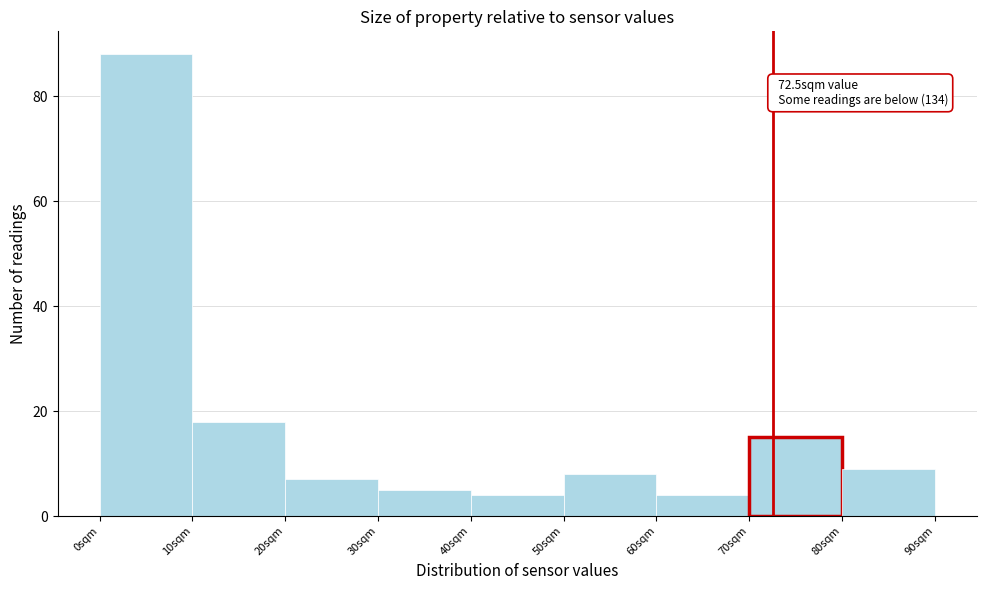

Which range on the x-axis has the tallest bar?

0 to 10